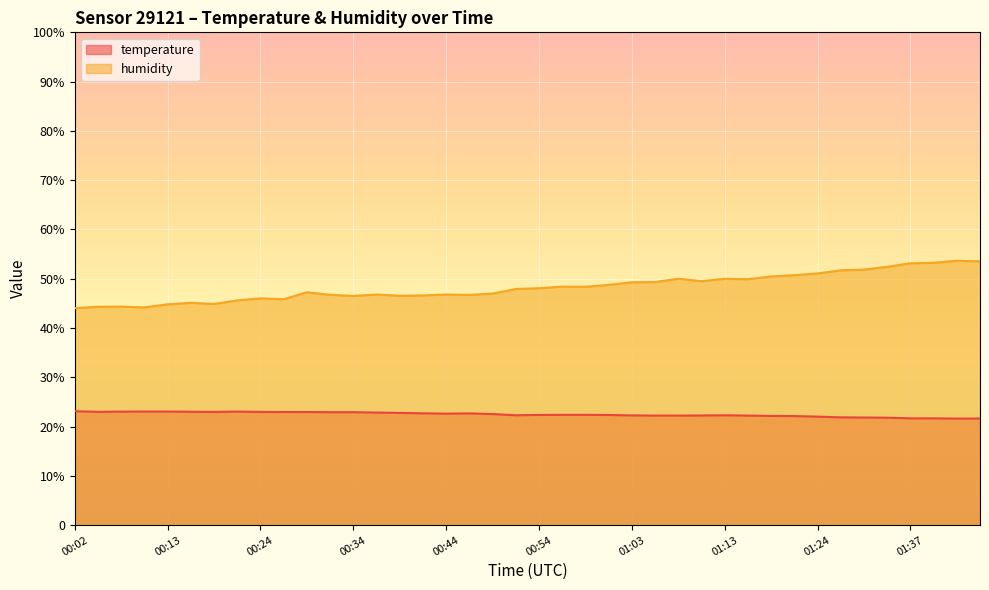

Which category has the lowest value across all series?

01:43